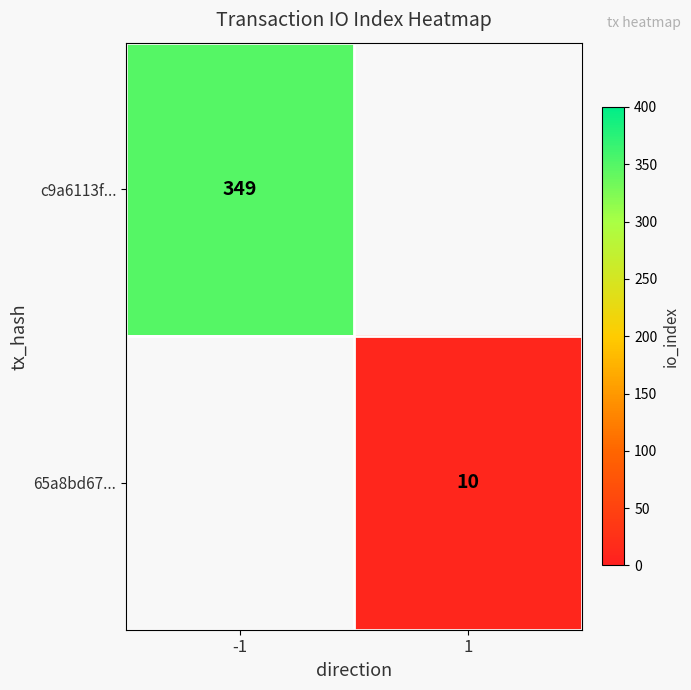

The c9a6113f... series shows 349 at -1. True or false?

True